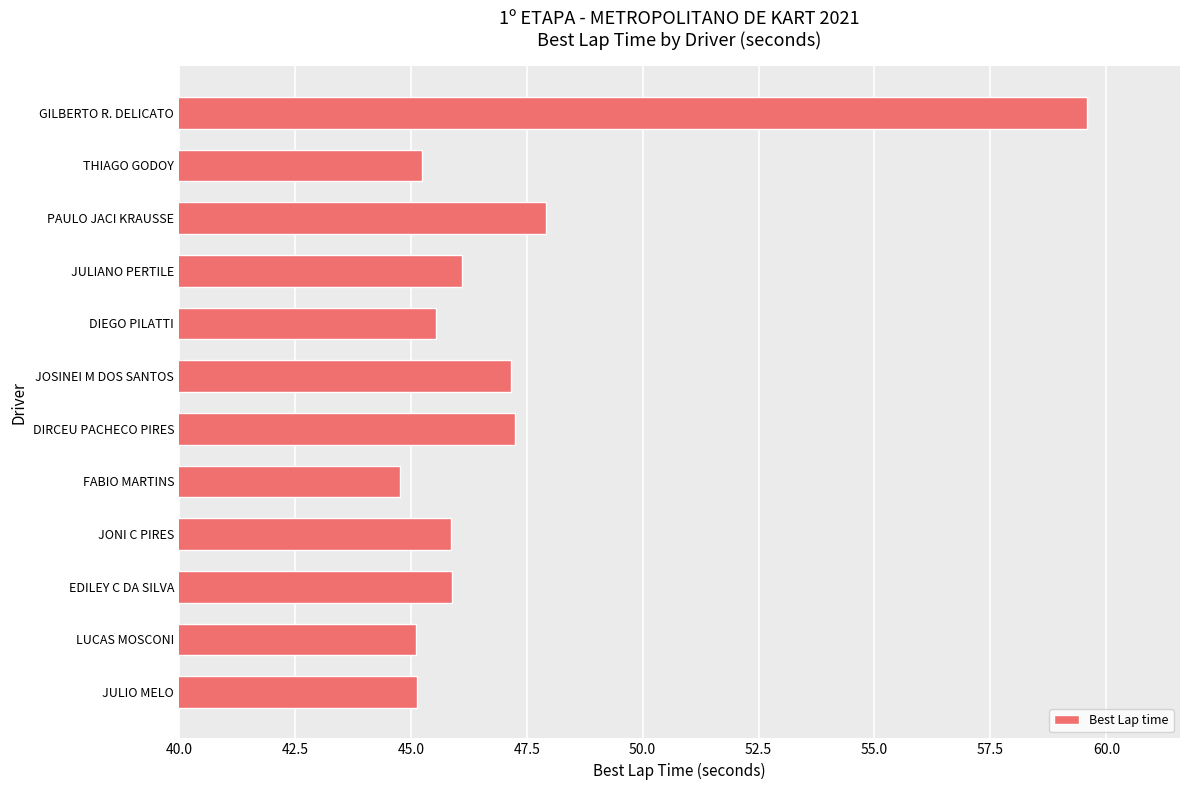

Is it true that the value at DIEGO PILATTI is 45.5?

True